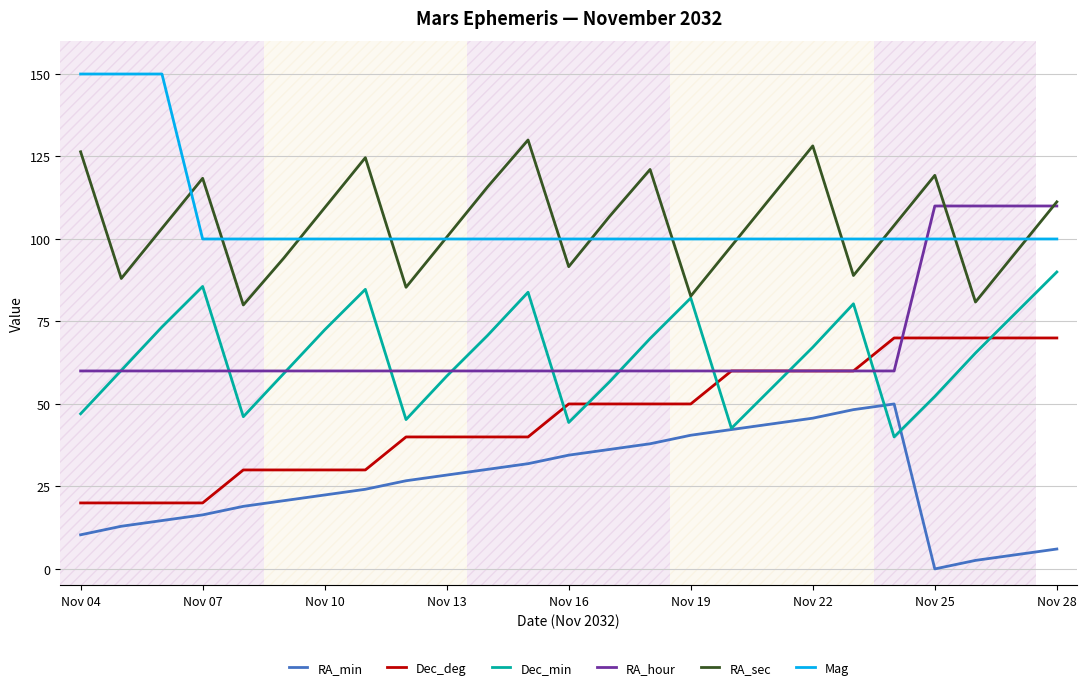

List the series in order of their peak value, highest first.

Mag, RA_sec, RA_hour, Dec_min, Dec_deg, RA_min